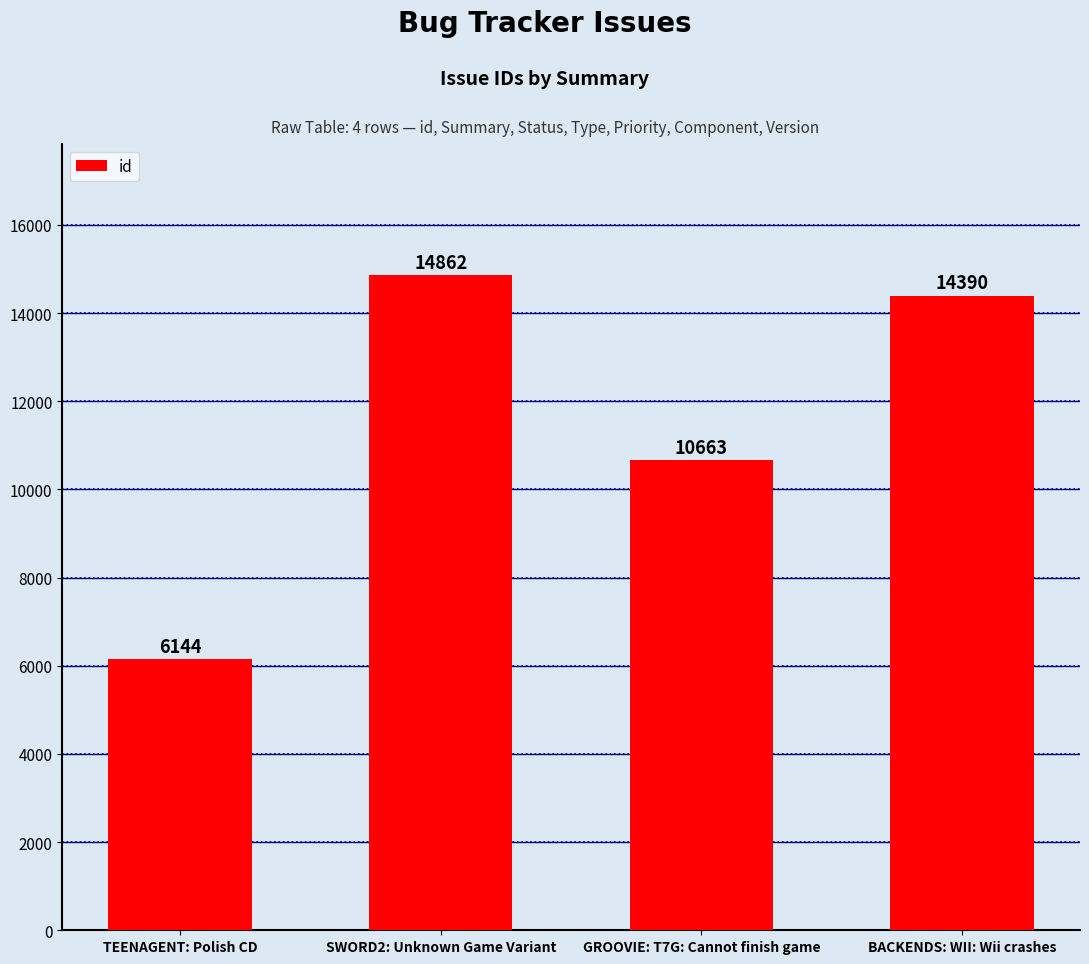

Reading left to right, what are all the values shown in this chart?

TEENAGENT: Polish CD=6144	SWORD2: Unknown Game Variant=14862	GROOVIE: T7G: Cannot finish game=10663	BACKENDS: WII: Wii crashes=14390